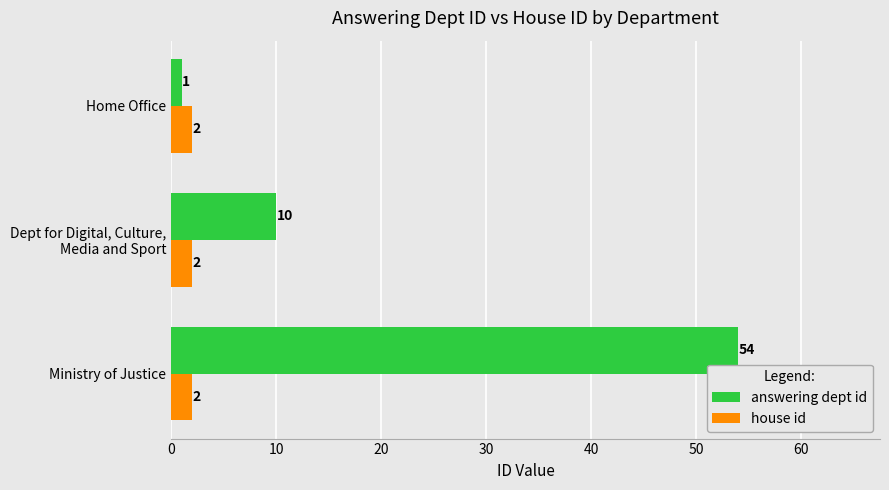

List the series in order of their overall mean, lowest first.

house id, answering dept id